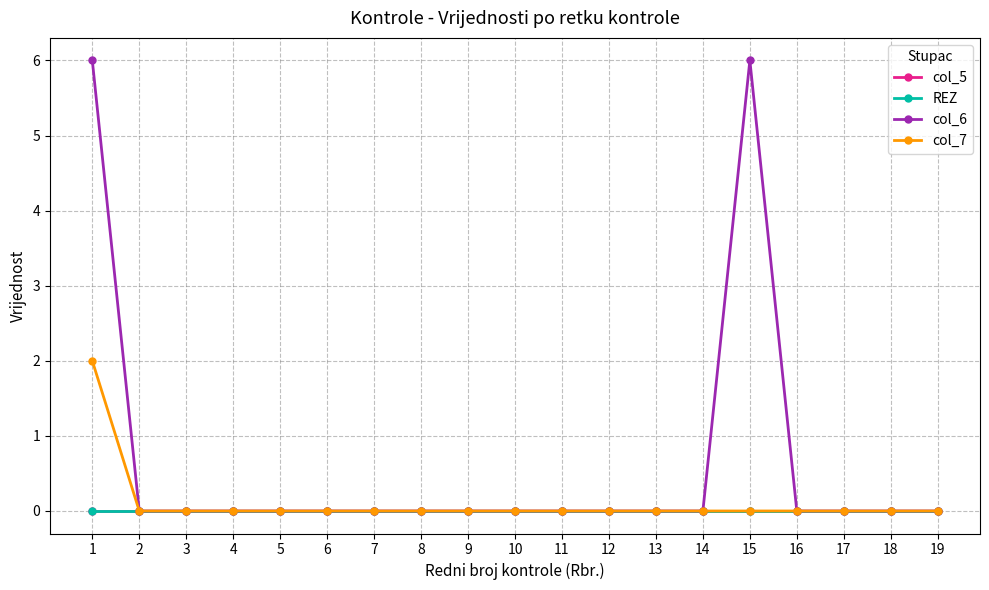

List the labels in order of col_5 value, largest first.

1, 2, 3, 4, 5, 6, 7, 8, 9, 10, 11, 12, 13, 14, 15, 16, 17, 18, 19